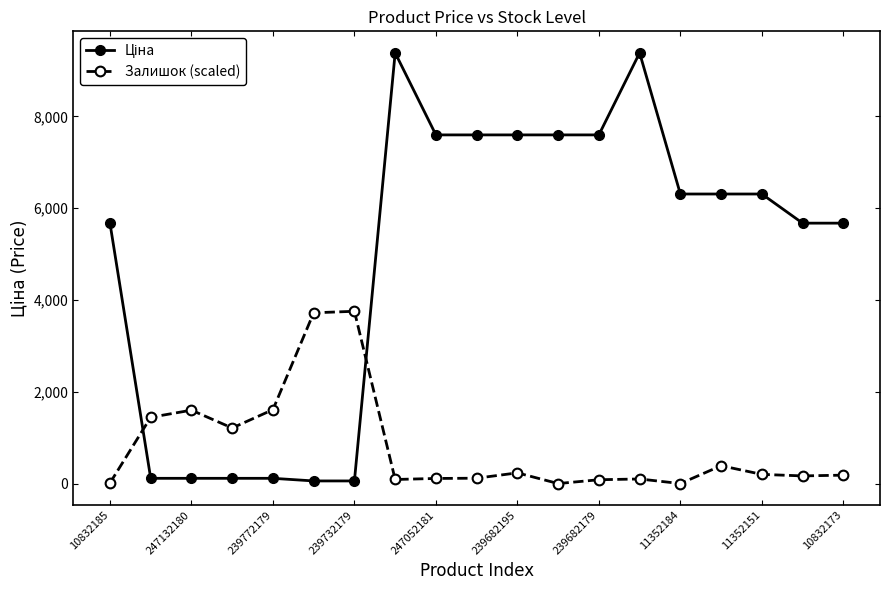

What is the sum of all Залишок (scaled) values?

15019.9